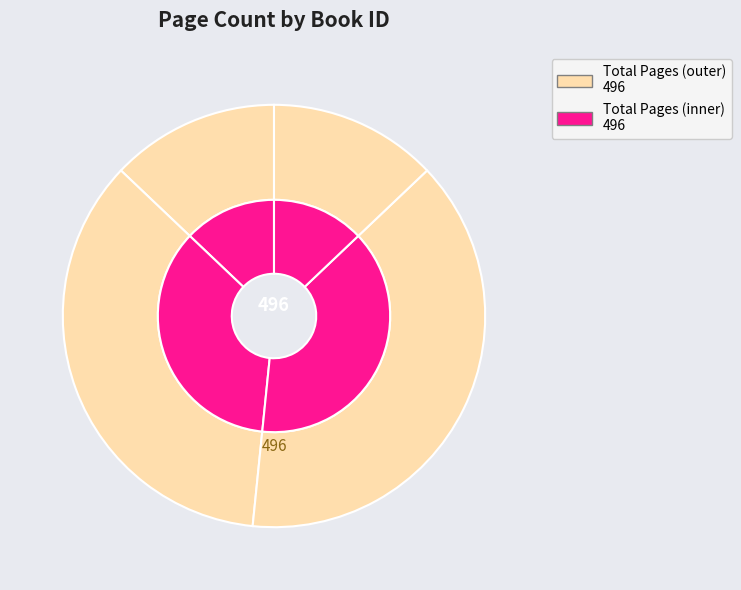

Does any single category account for the majority?

No